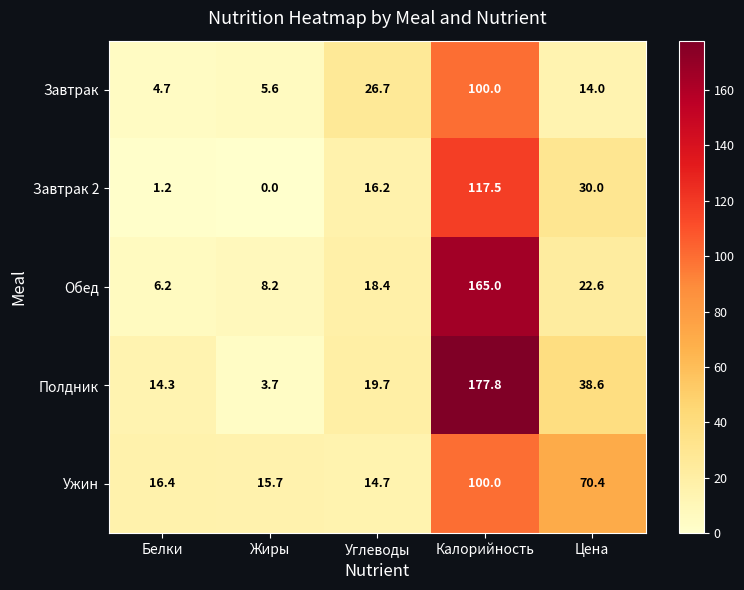

How many positive values does the Завтрак 2 series have?

4